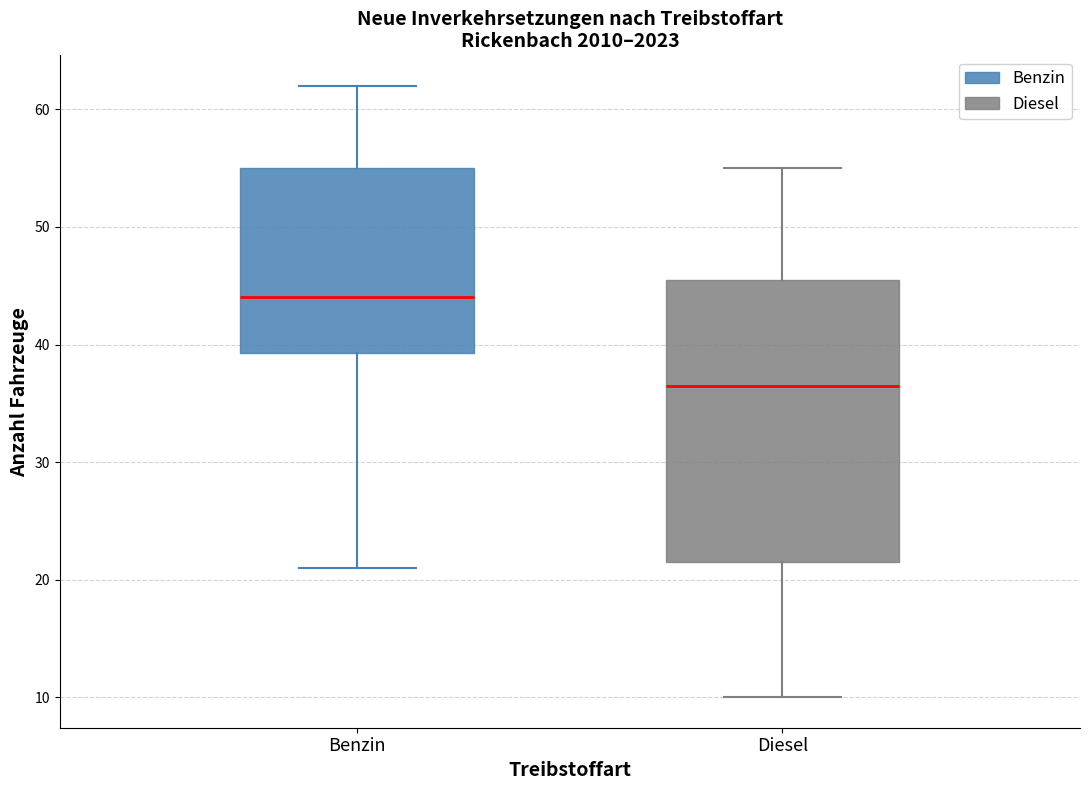

Which box has the highest median line?

Benzin